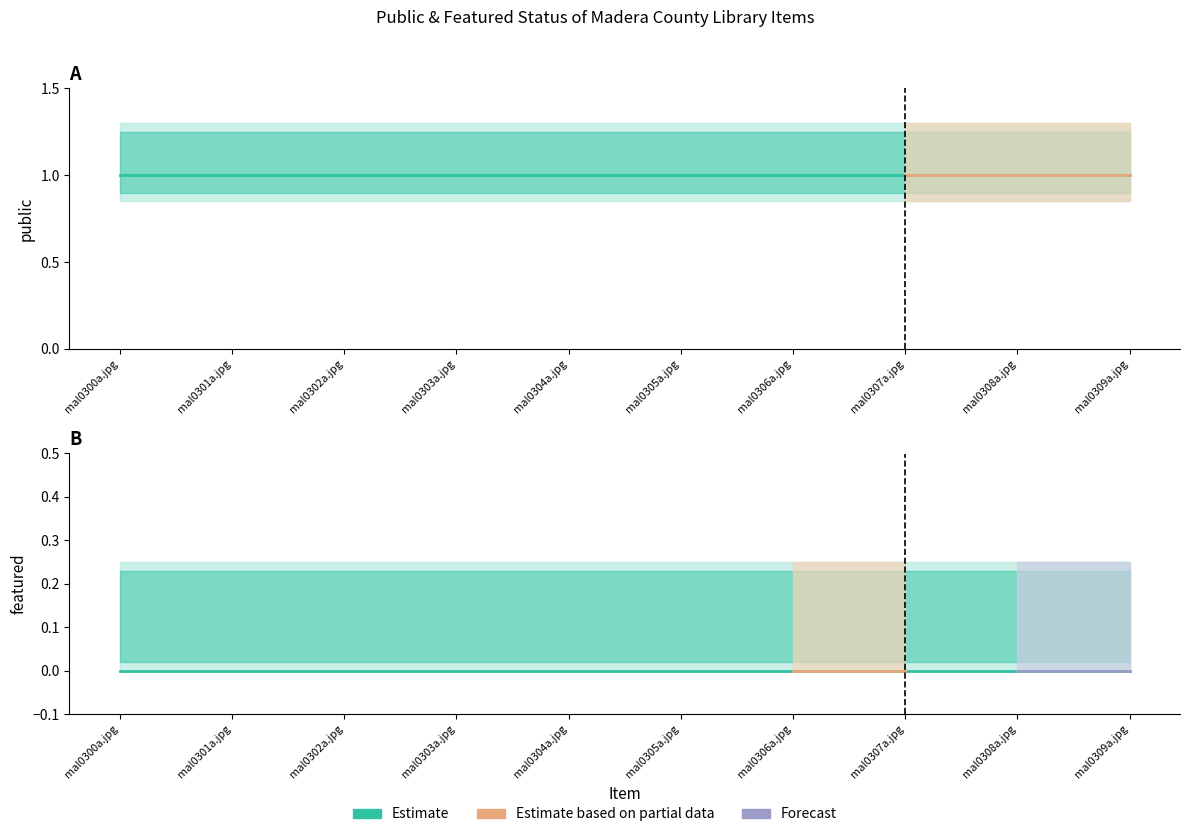

What is the total value across all series at mal0309a.jpg?

1